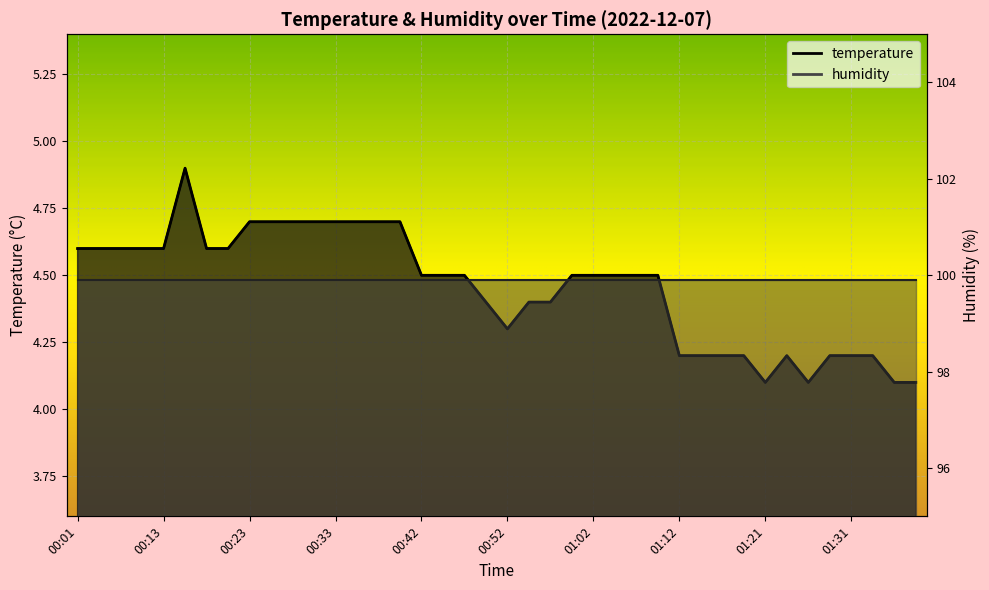

How many values are between 4 and 5?

40